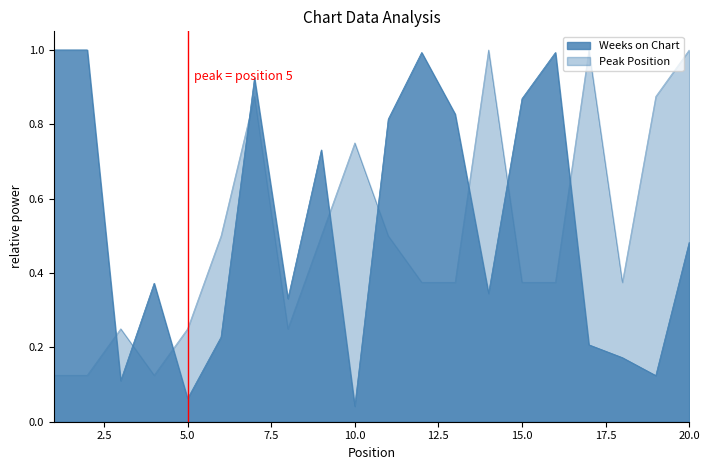

Where is the first local maximum for Weeks on Chart?

4